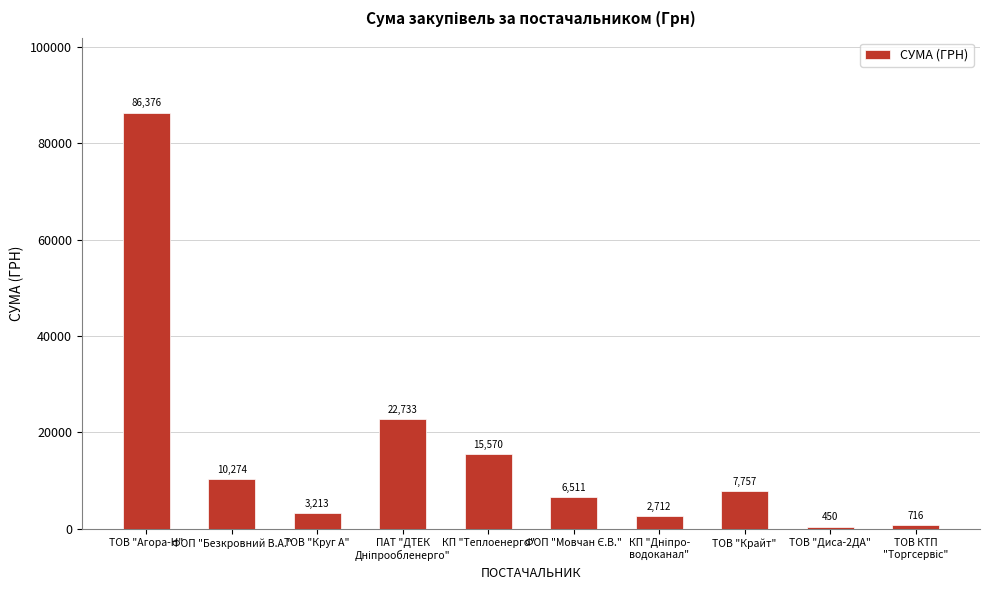

Does the chart contain any negative values?

No